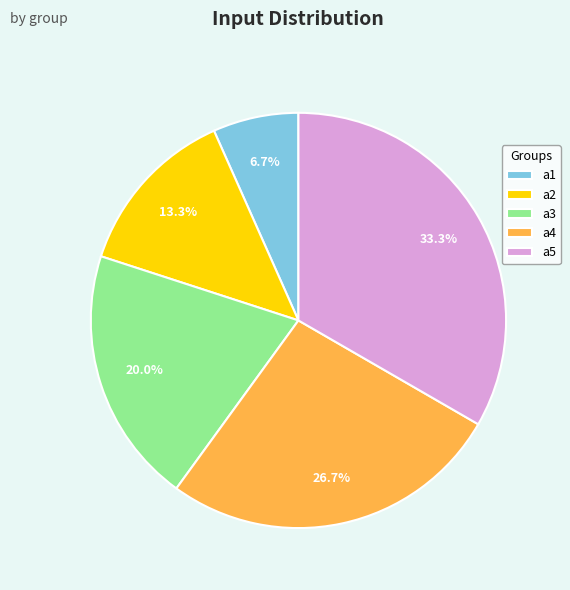

Is it true that a5 is 27% of the pie?

False